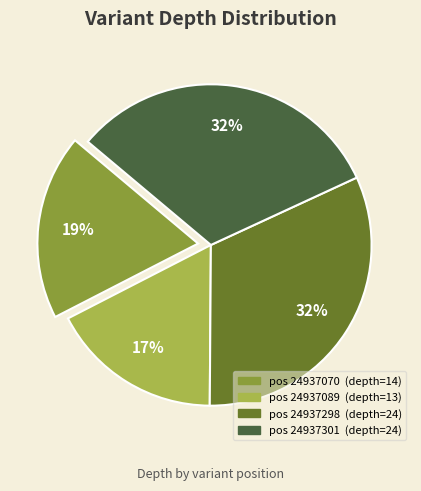

Is there a majority slice in this chart?

No